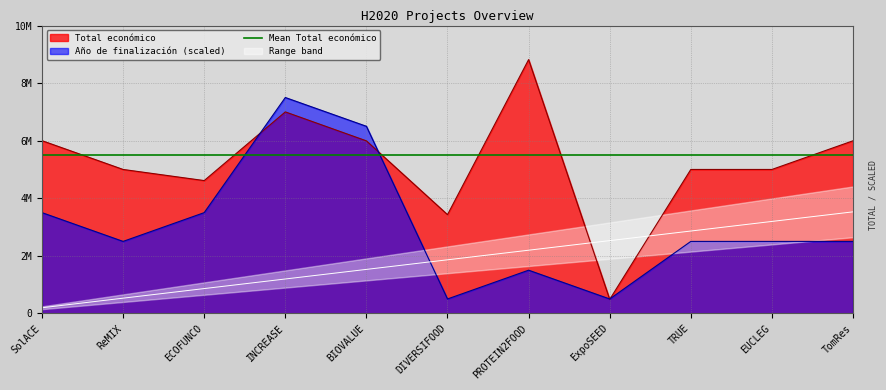

Reading left to right, what are all the values shown in this chart?

Total económico: 6000000	5000000	4613778	6999999	5993562	3429908	8817637	486000	4999927	5000000	5996175
Año de finalización: 3500000	2500000	3500000	7500000	6500000	500000	1500000	500000	2500000	2500000	2500000